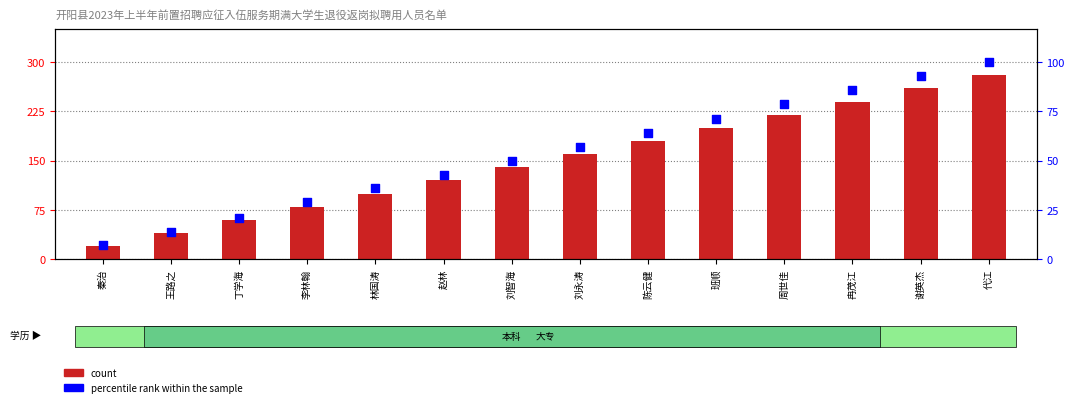

What is the total value across all series at 陈云健?

244